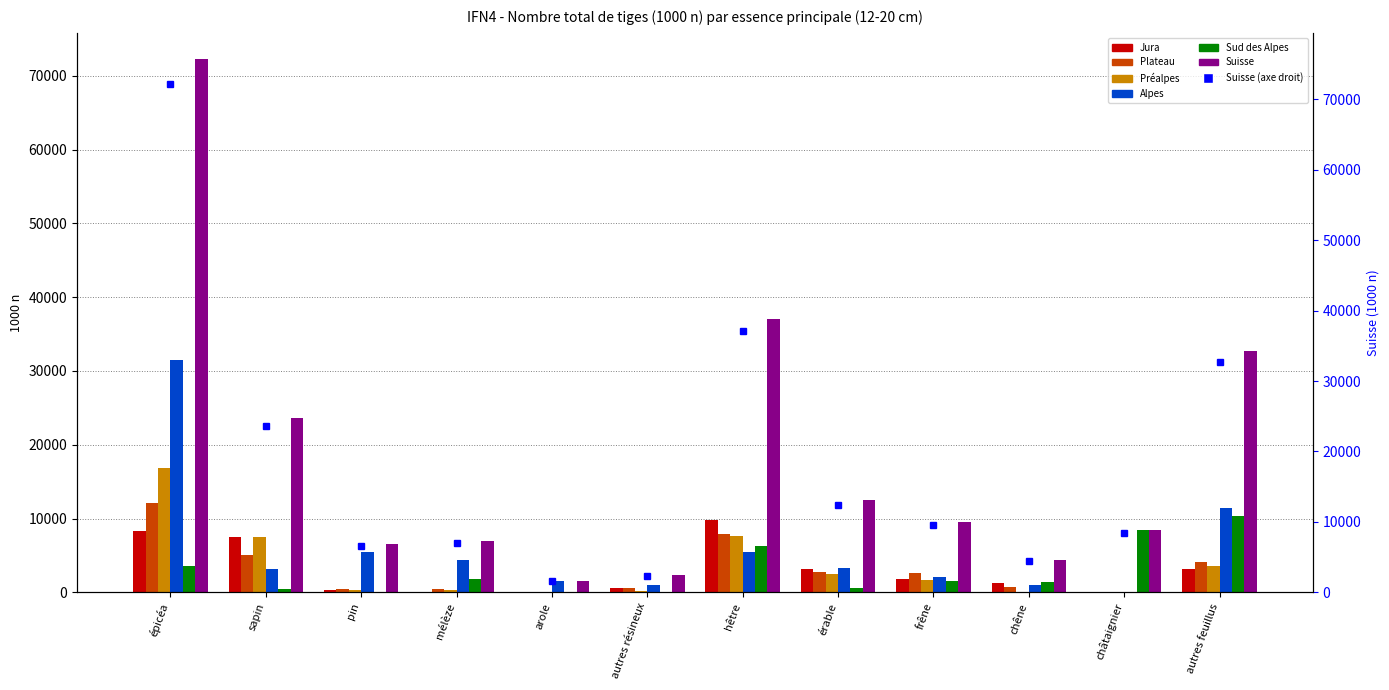

Which label corresponds to the smallest value in the chart?

arole